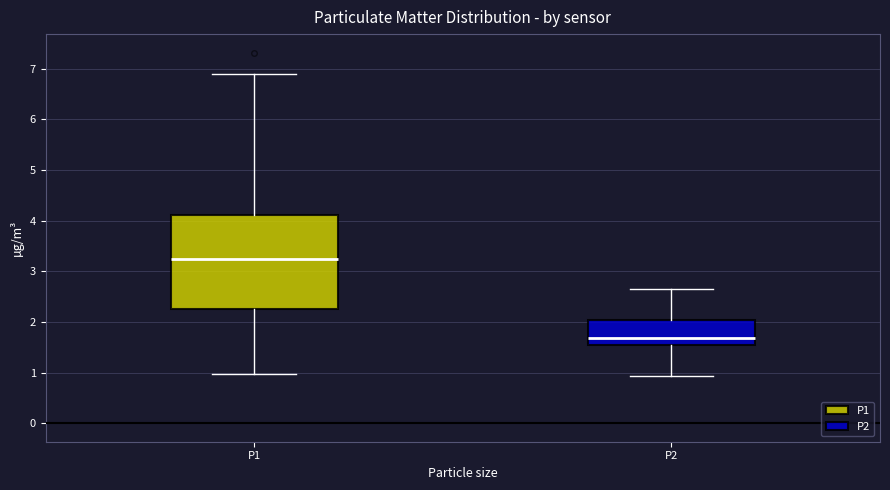

Reading left to right, transcribe this box plot: for each box, give where its median line is, the range the box spans, and where its two whiskers end, as read against the y-axis. The values are not printed on the chart, so give them approximately, as read against the axis.

P1: median 3.2, box 2.2 to 4.1, whiskers 1.0 to 6.9
P2: median 1.7, box 1.5 to 2.0, whiskers 0.9 to 2.7